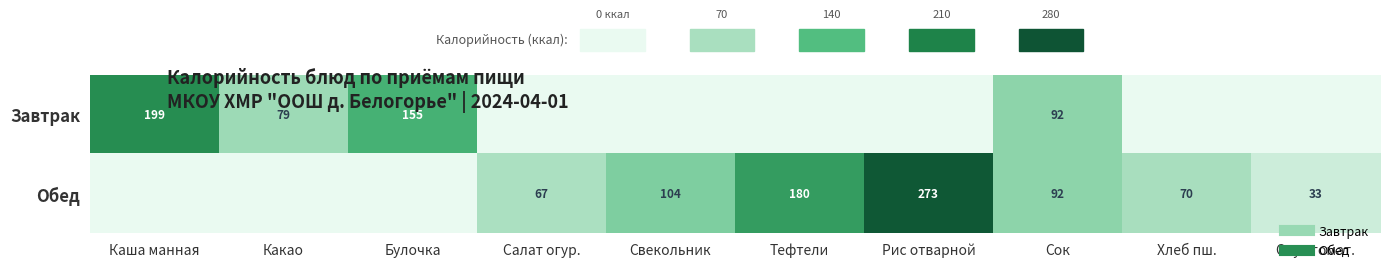

The Завтрак series shows 79.0 at Какао. True or false?

True